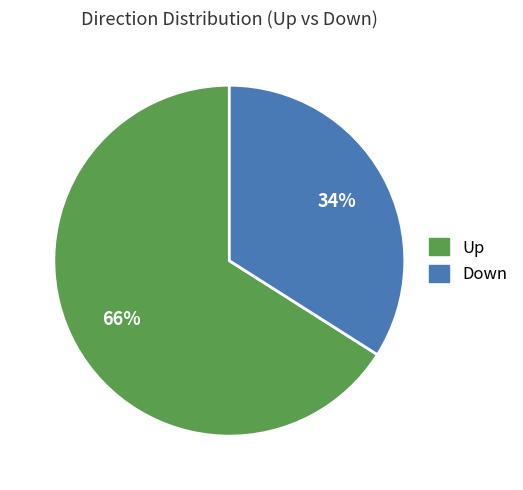

Does any single category account for the majority?

Yes